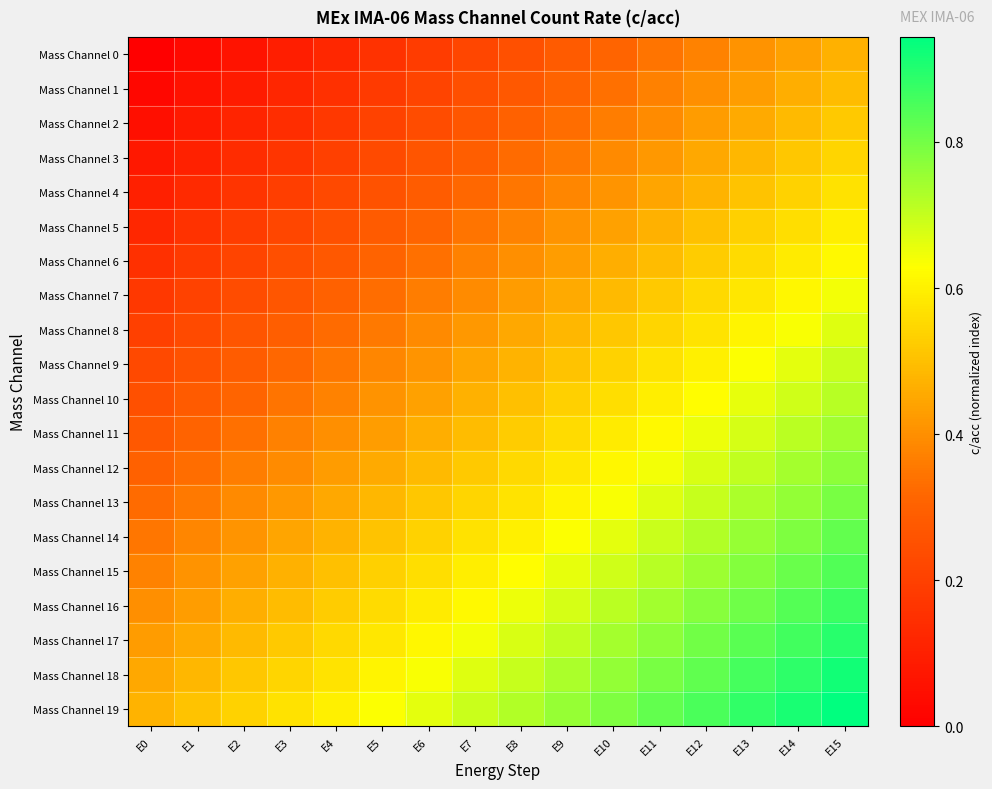

Count the number of data series in this chart.

20